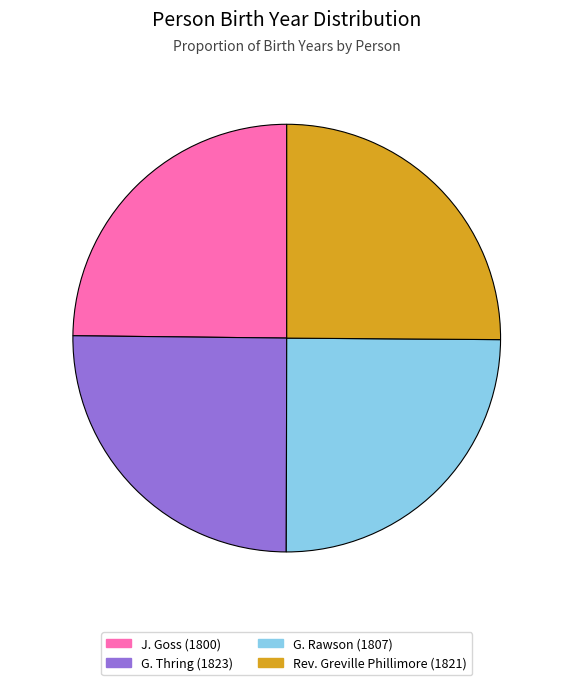

Is it true that J. Goss is 25% of the pie?

True